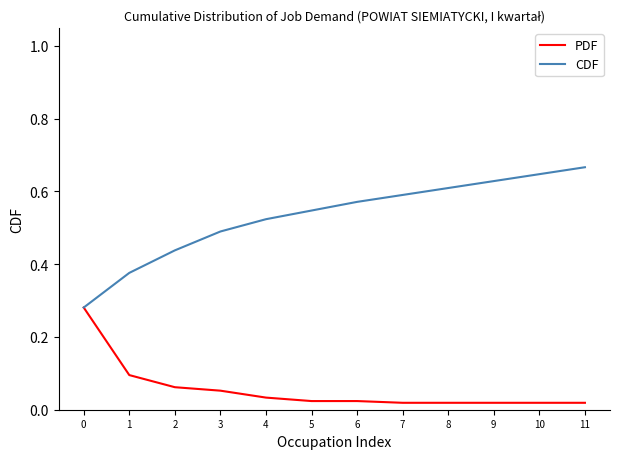

List the series in order of their overall mean, highest first.

CDF, PDF